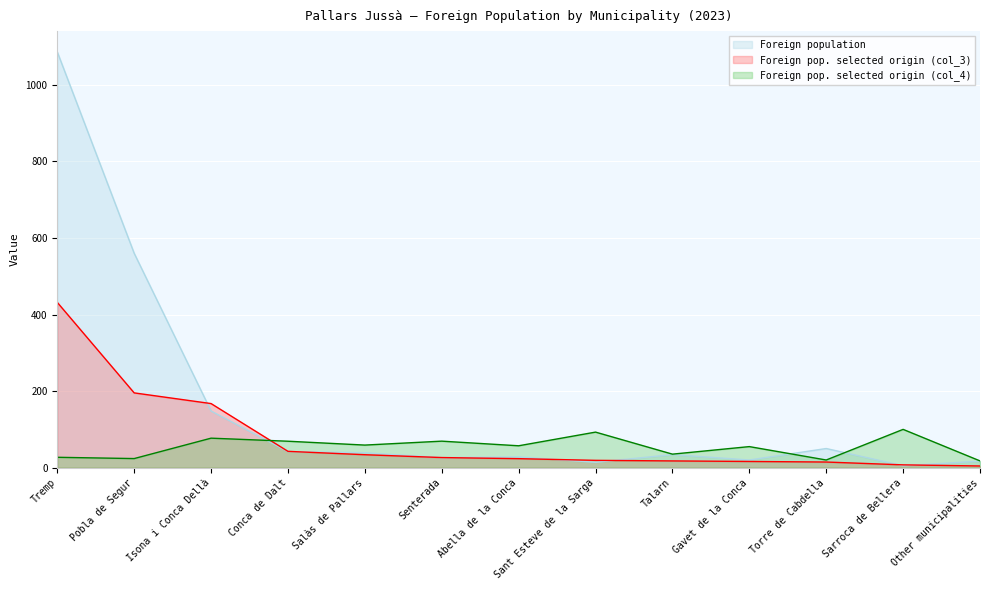

List the series in order of their overall mean, lowest first.

Foreign pop. selected origin (col_4), Foreign pop. selected origin (col_3), Foreign population